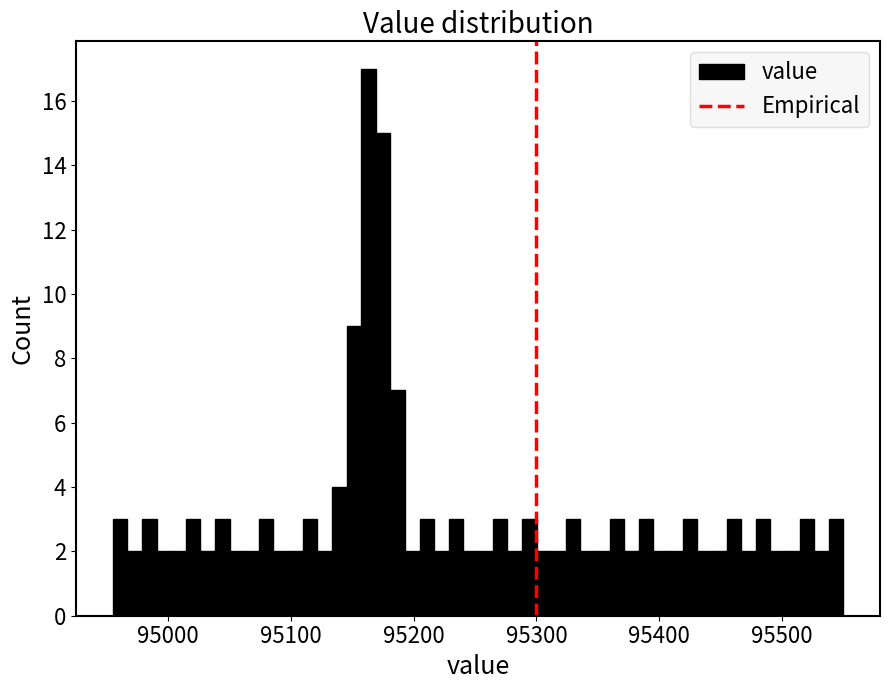

Read against the x-axis, roughly where is the centre of the tallest bar?

95160